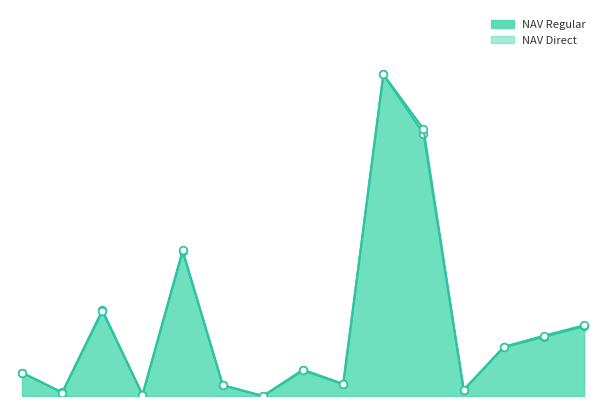

Which series reaches the minimum Y coordinate?

NAV Regular